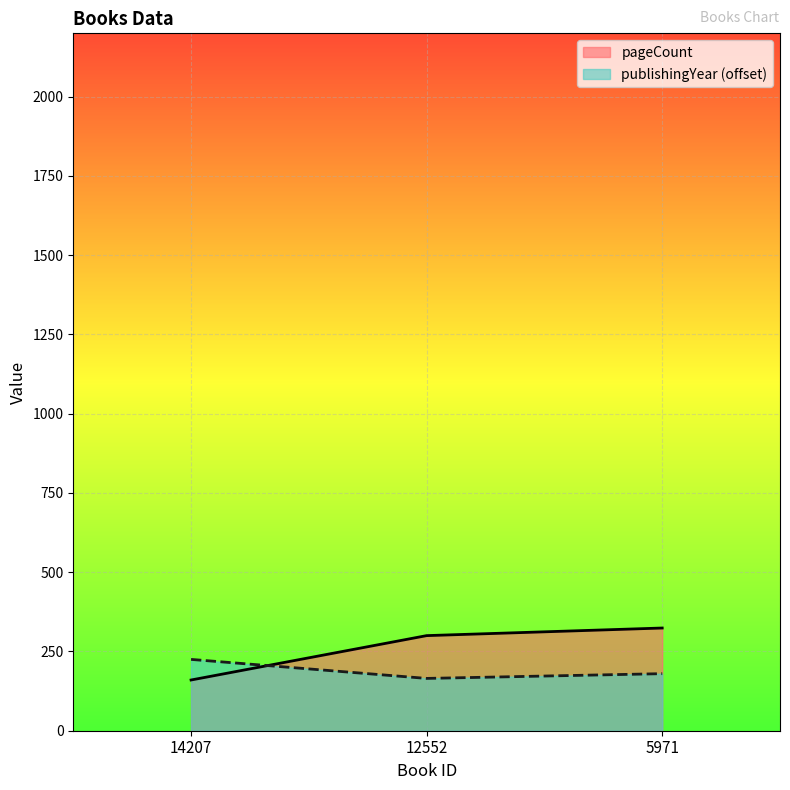

What is the sum of the publishingYear values at 14207 and 12552?

390